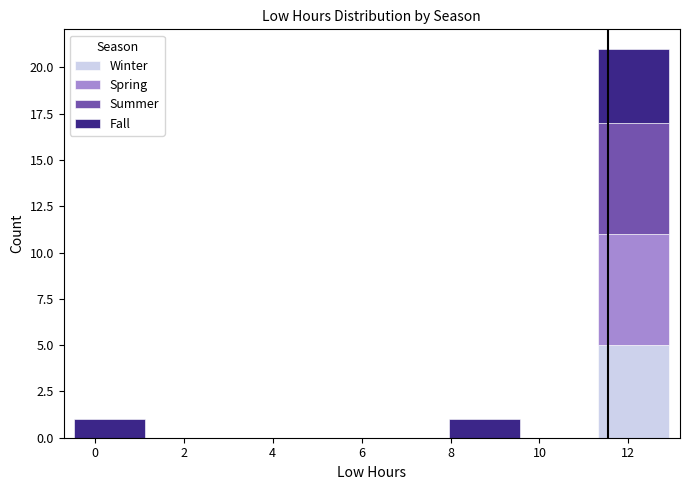

Which range on the x-axis has the tallest stacked bar (by total height)?

11.2 to 13.0